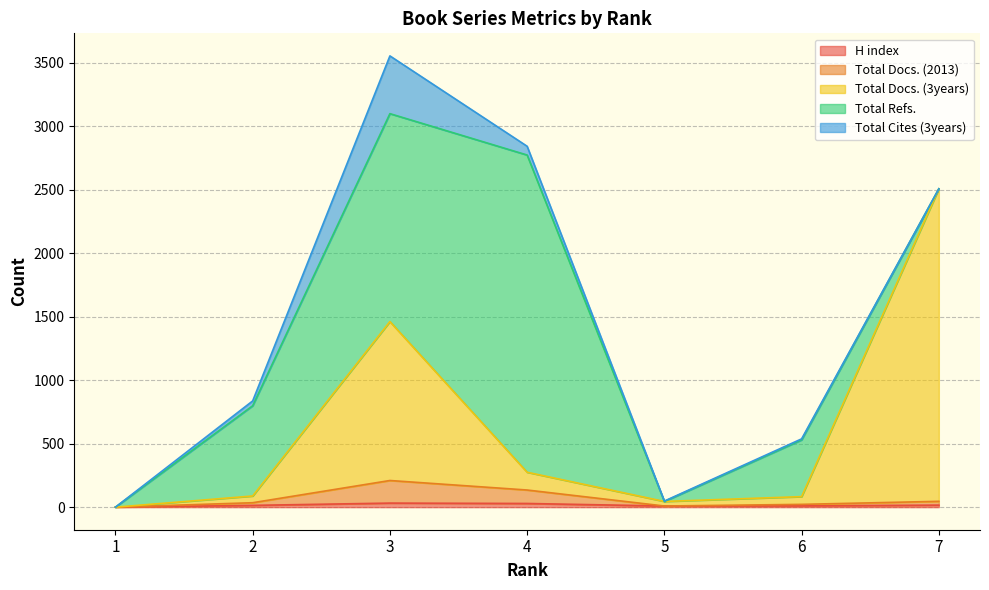

What is the average value of the Total Docs. (2013) series?

65